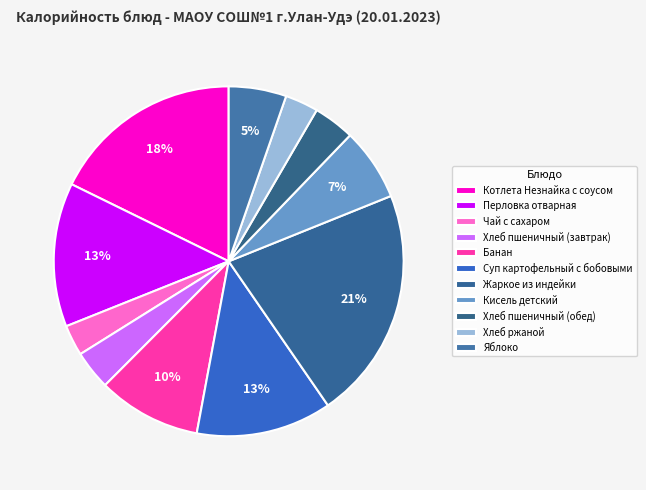

To the nearest percent, what portion does Жаркое из индейки represent?

21%